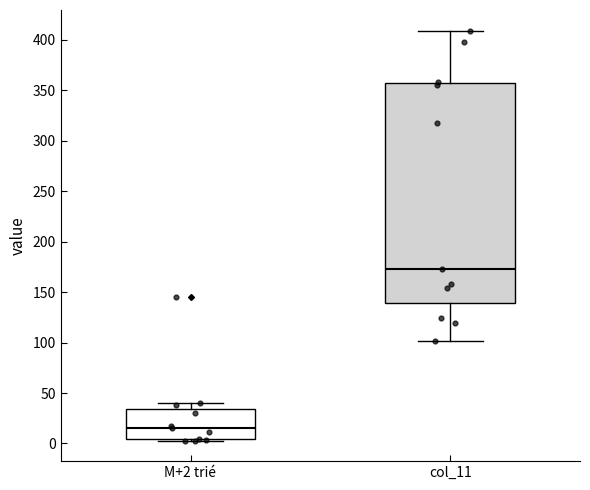

Reading left to right, transcribe this box plot: for each box, give where its median line is, the range the box spans, and where its two whiskers end, as read against the y-axis. The values are not printed on the chart, so give them approximately, as read against the axis.

M+2 trié: median 15, box 5 to 35, whiskers 5 to 40
col_11: median 175, box 140 to 355, whiskers 100 to 410